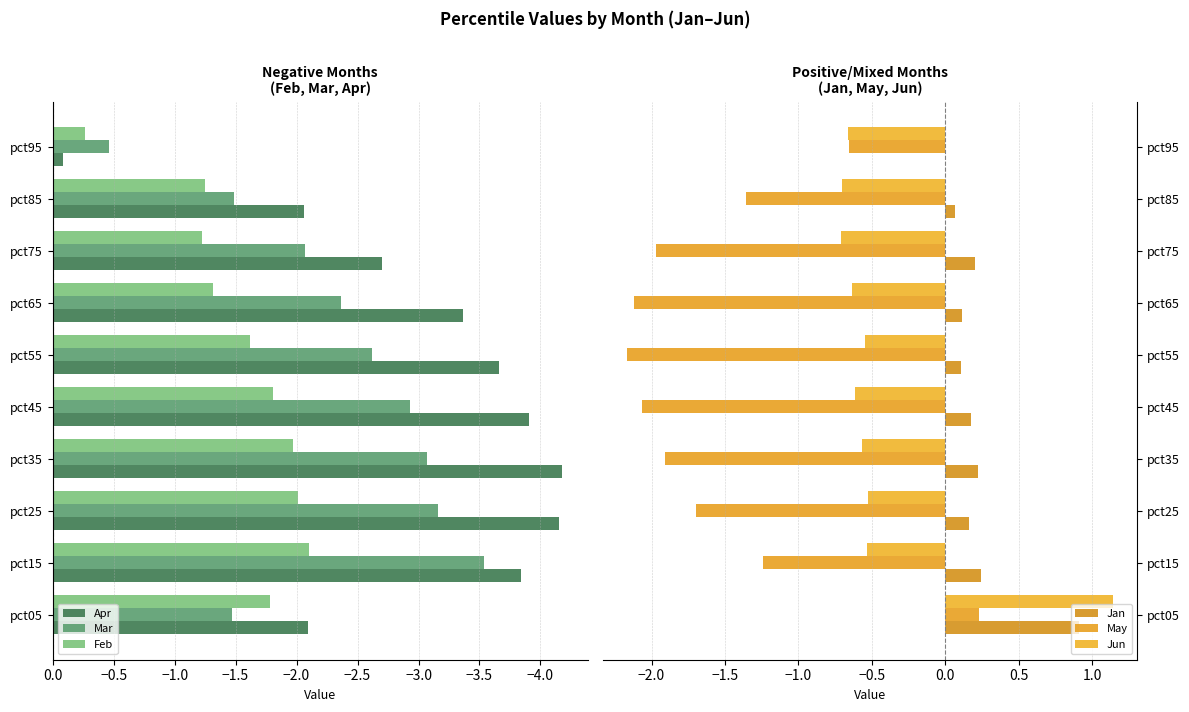

Rank the series by their maximum value, from highest to lowest.

Jun, Jan, May, Apr, Feb, Mar